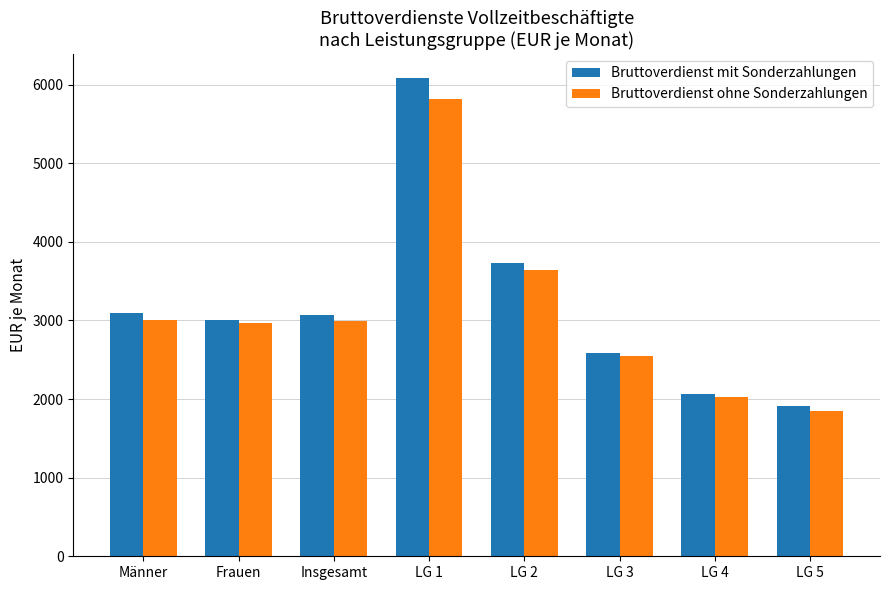

What is the total value across all series at LG 3?

5137